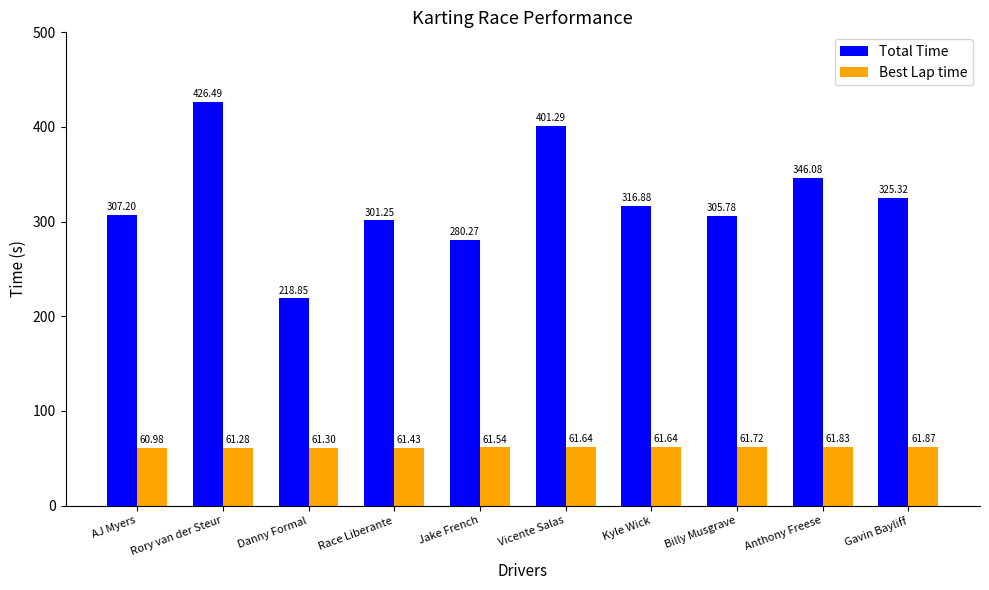

What is the greatest value displayed?

426.5